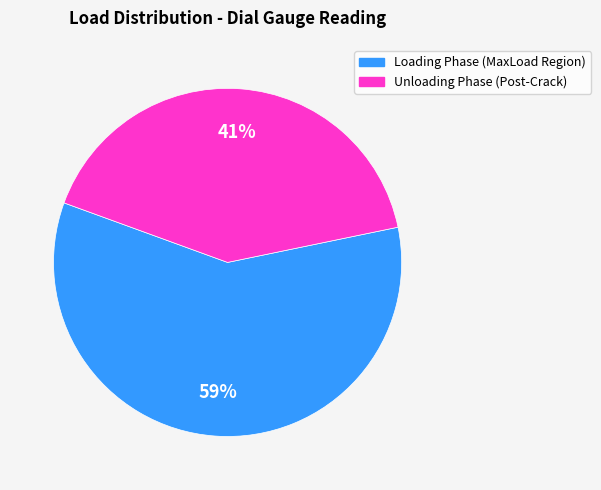

To the nearest percent, what is the average slice percentage?

50%